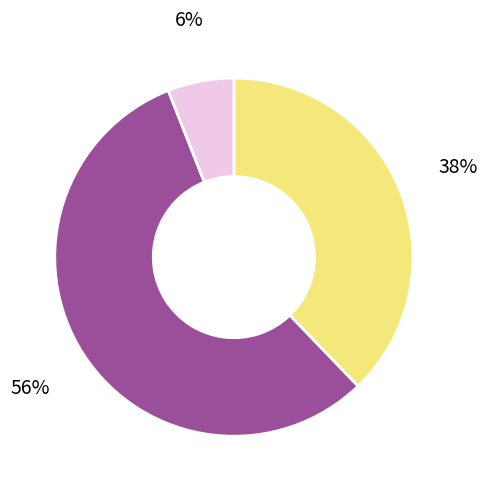

Does any single category account for the majority?

Yes